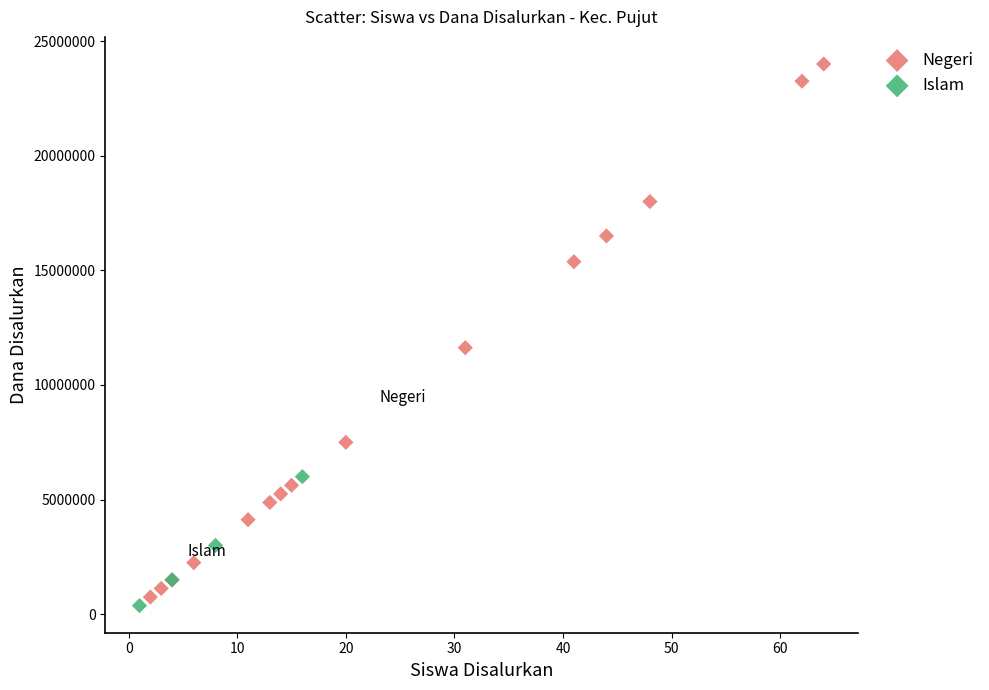

Which series contains the highest Y value?

Negeri